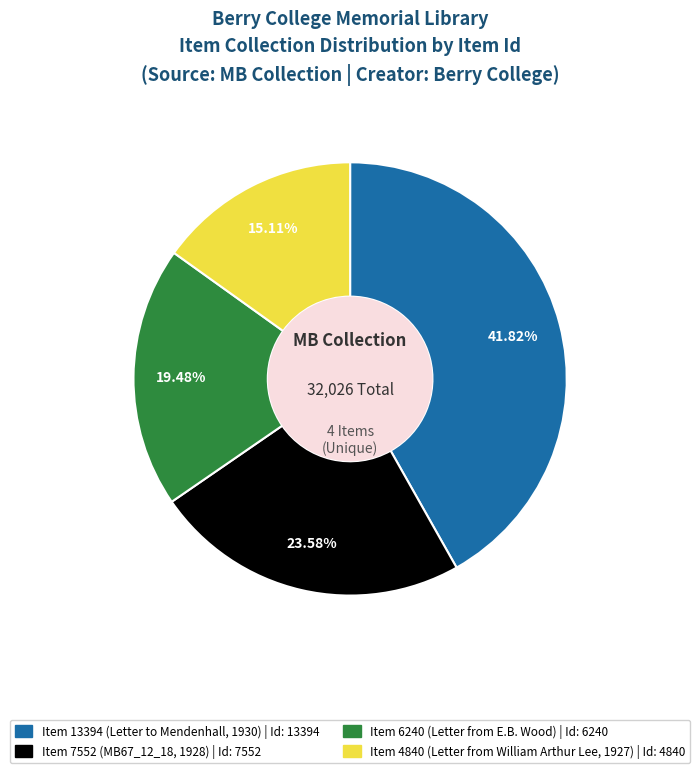

What percentage do Item 6240 (Letter from E.B. Wood) and Item 13394 (Letter to Mendenhall, 1930) together represent?

61.3%